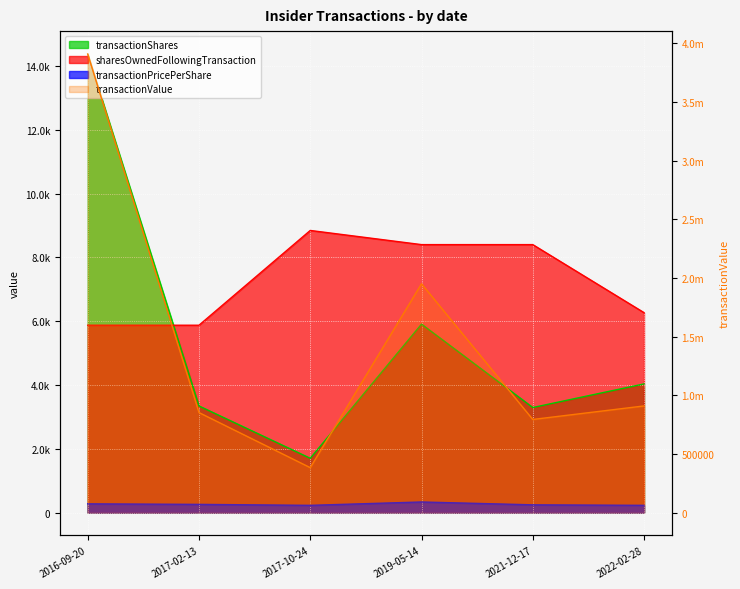

At how many categories does at least one series exceed 40112?

6